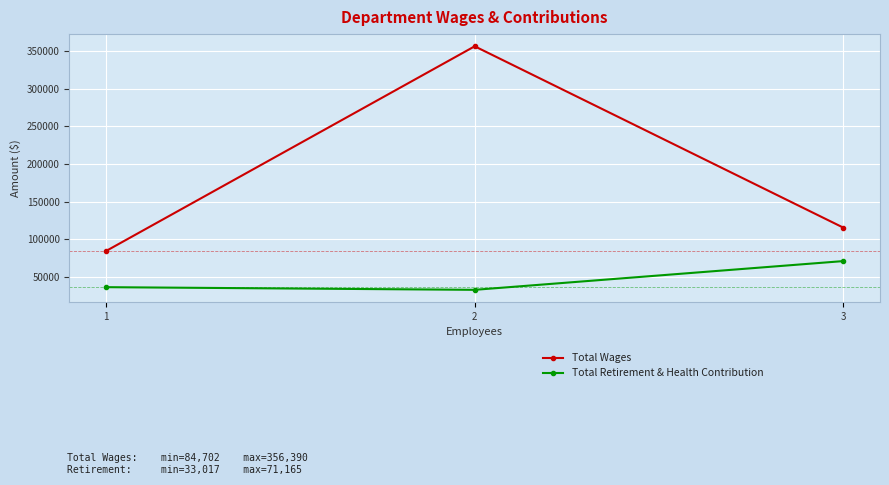

Rank the categories by Total Wages value from highest to lowest.

2, 3, 1